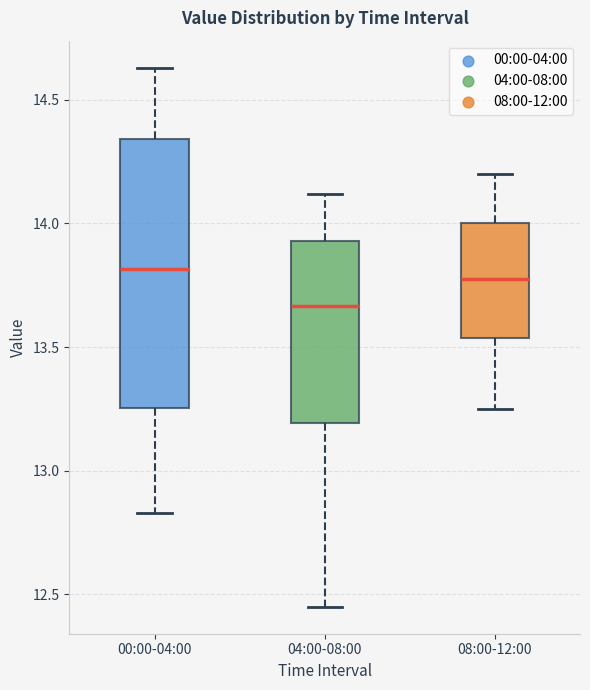

Which box's median line is the lowest?

04:00-08:00